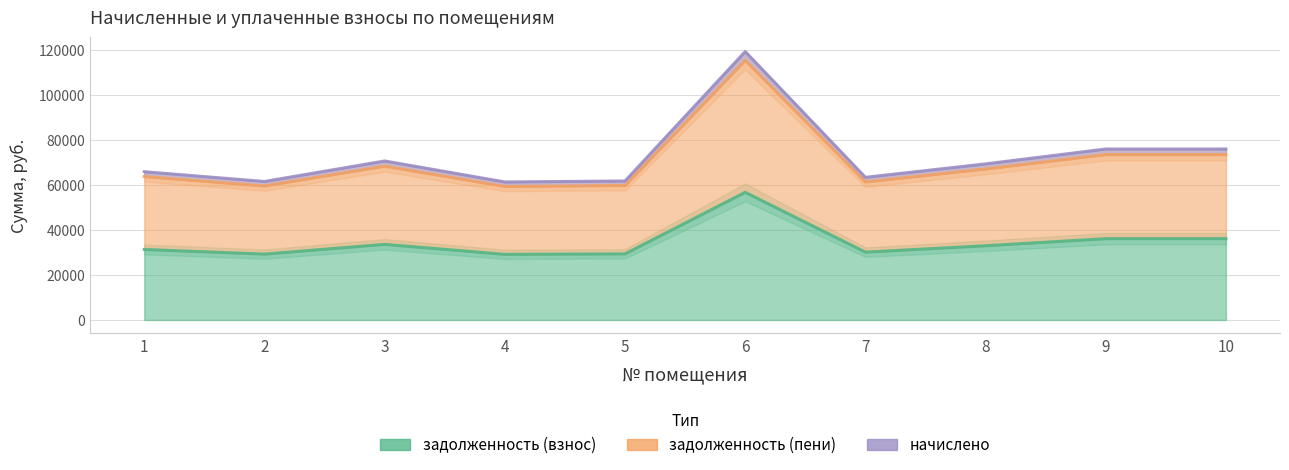

How many distinct data groups are displayed?

3